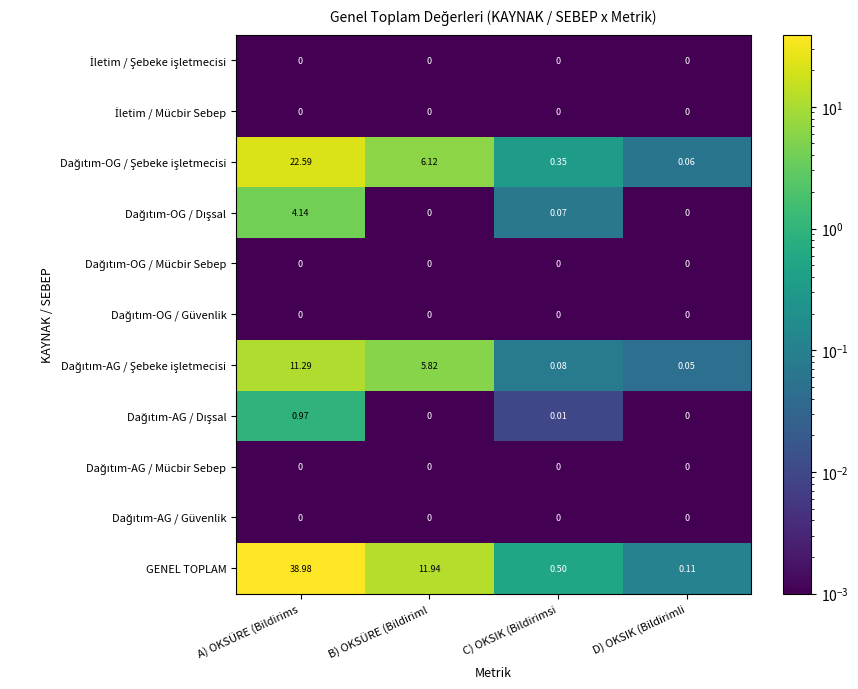

Which series has the widest spread of values?

GENEL TOPLAM